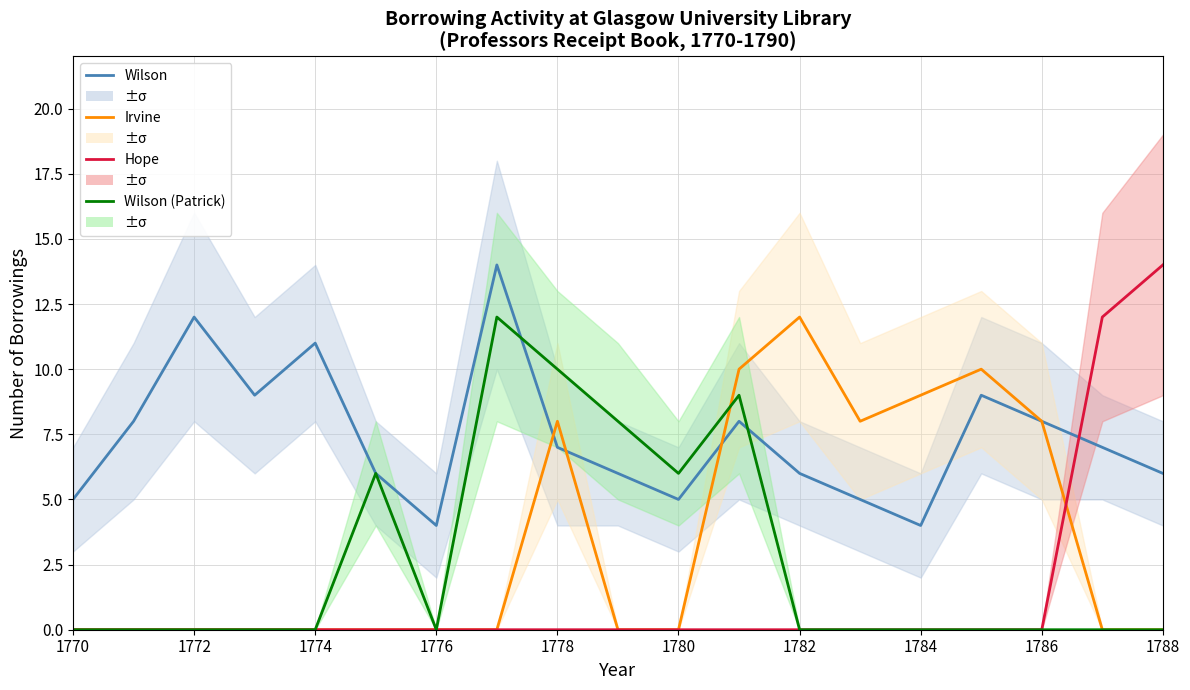

True or false: Wilson has a value of 6 at 1788.

True